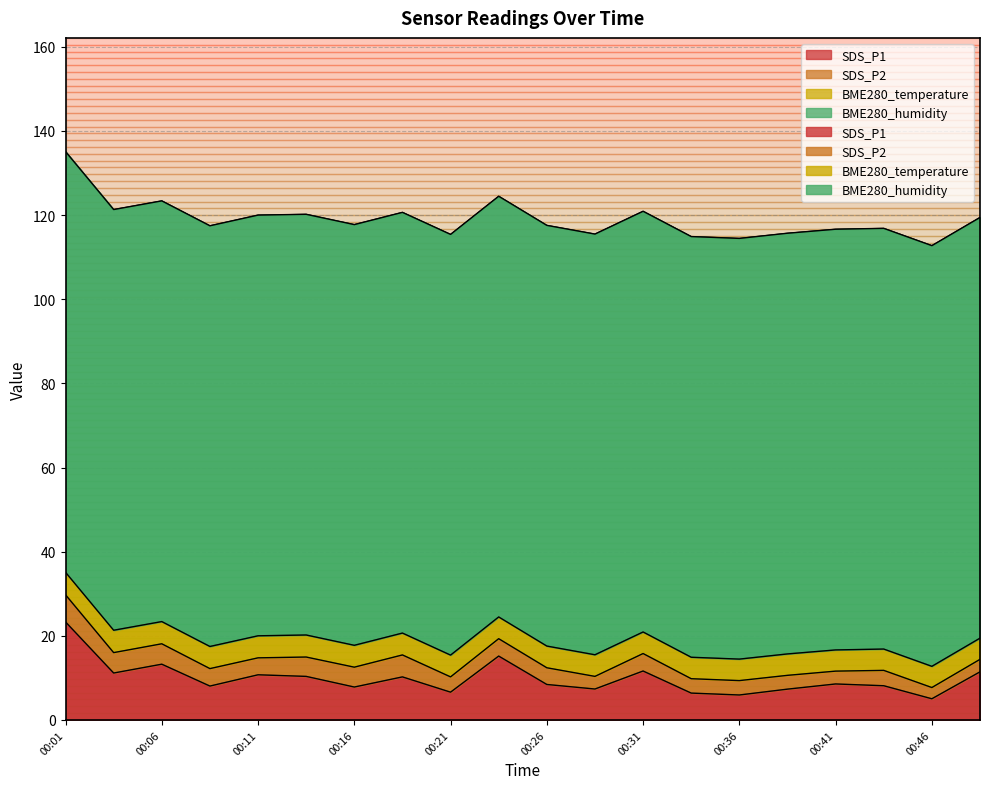

What is the value of the BME280_humidity point at the 3rd from the left?

100.0